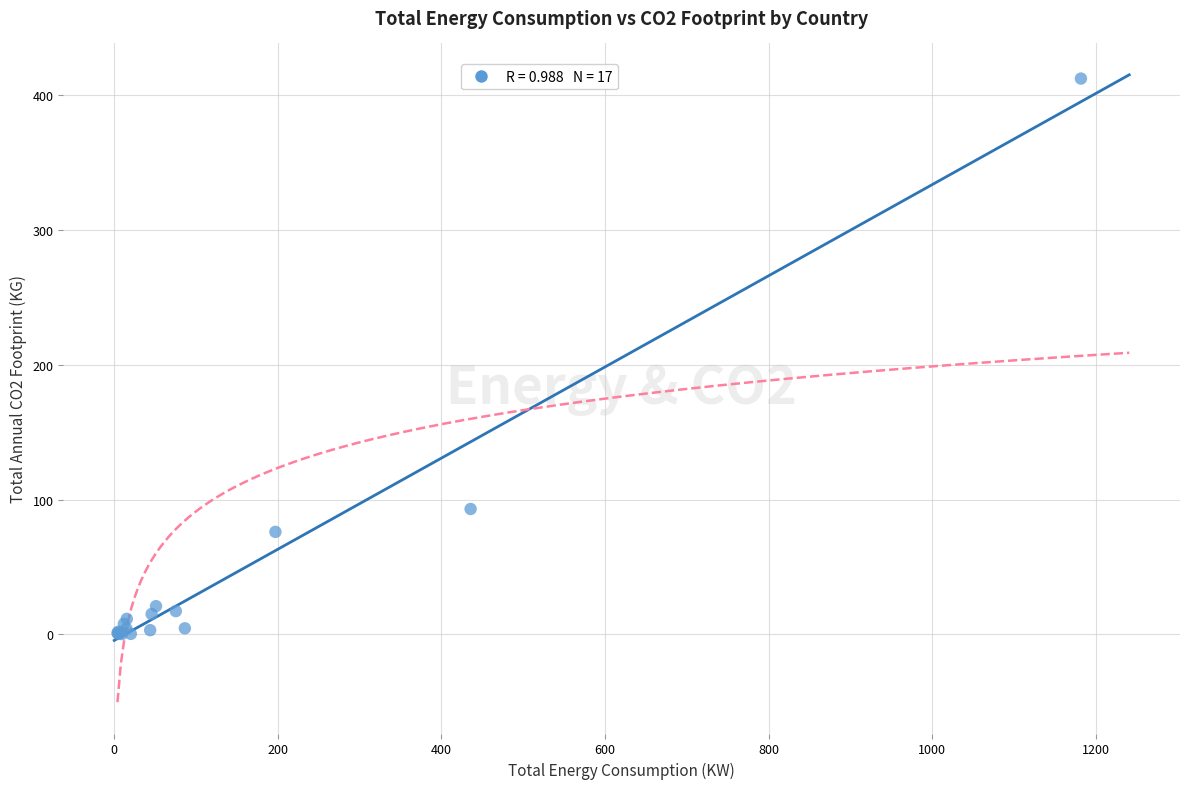

What Y value in the scatter plot is closest to 206?

93.0